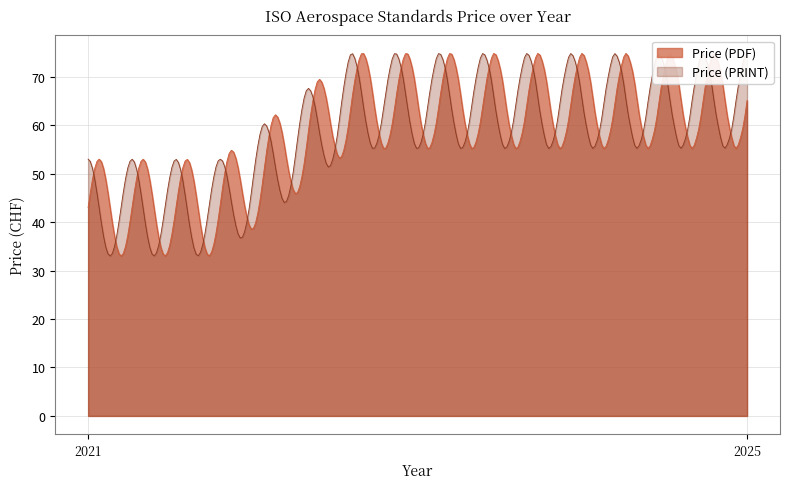

What is the difference between the Price (PRINT) values at 2021 and 2025?

22